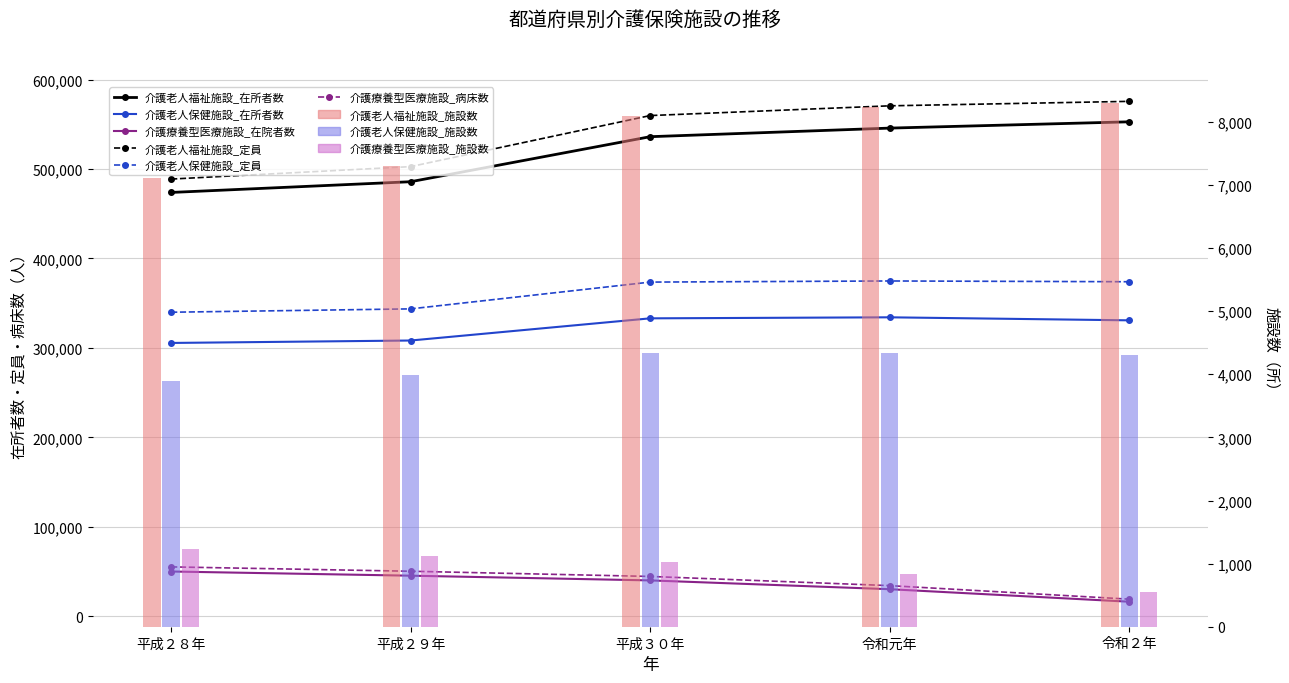

What is the lowest value of the 介護療養型医療施設_病床数 series?

19110